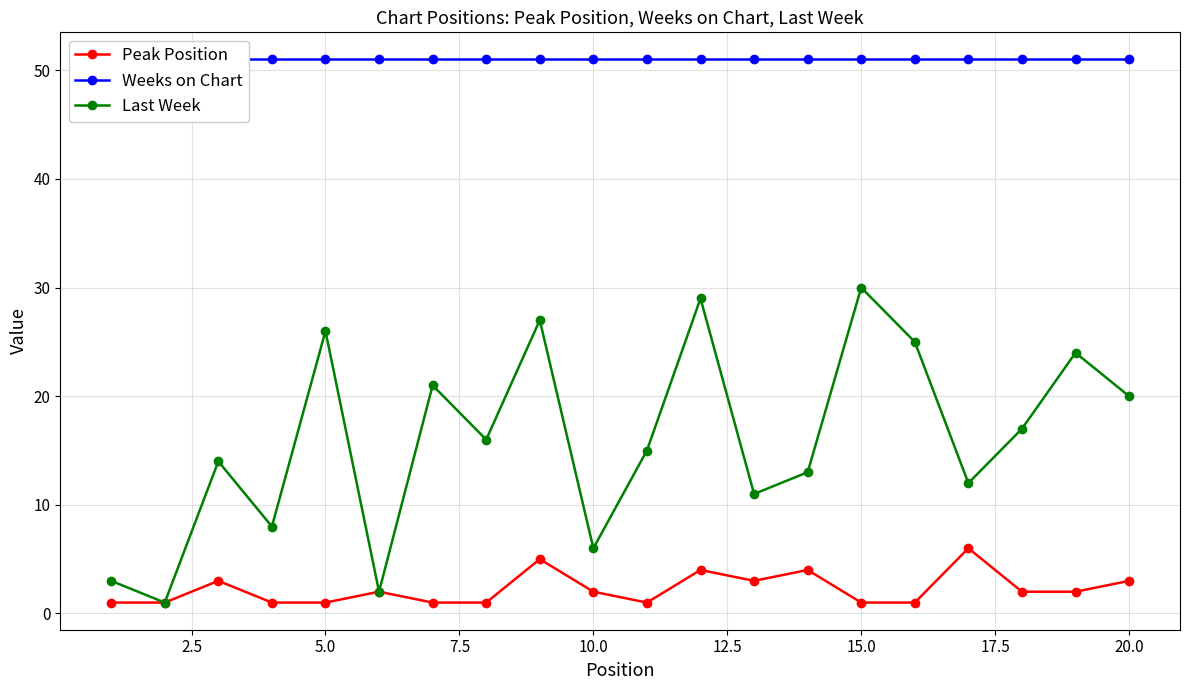

In Last Week, how many points are lower than both neighbors (excluding endpoints)?

7